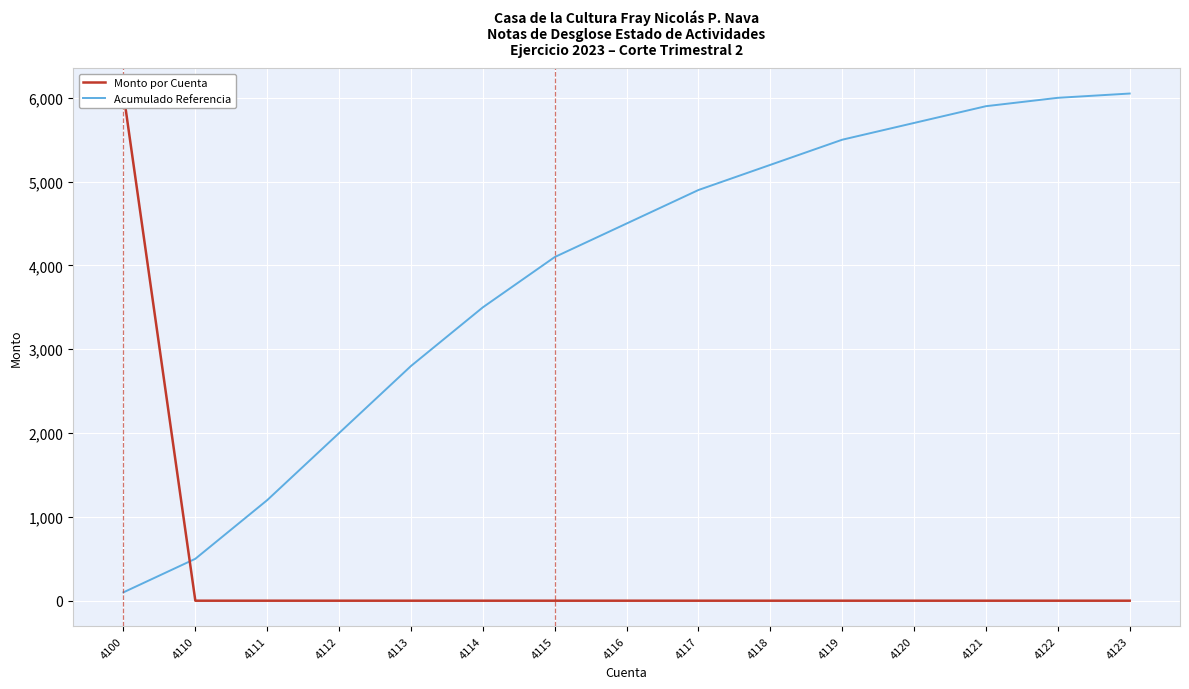

Which series has the widest spread of values?

Monto por Cuenta